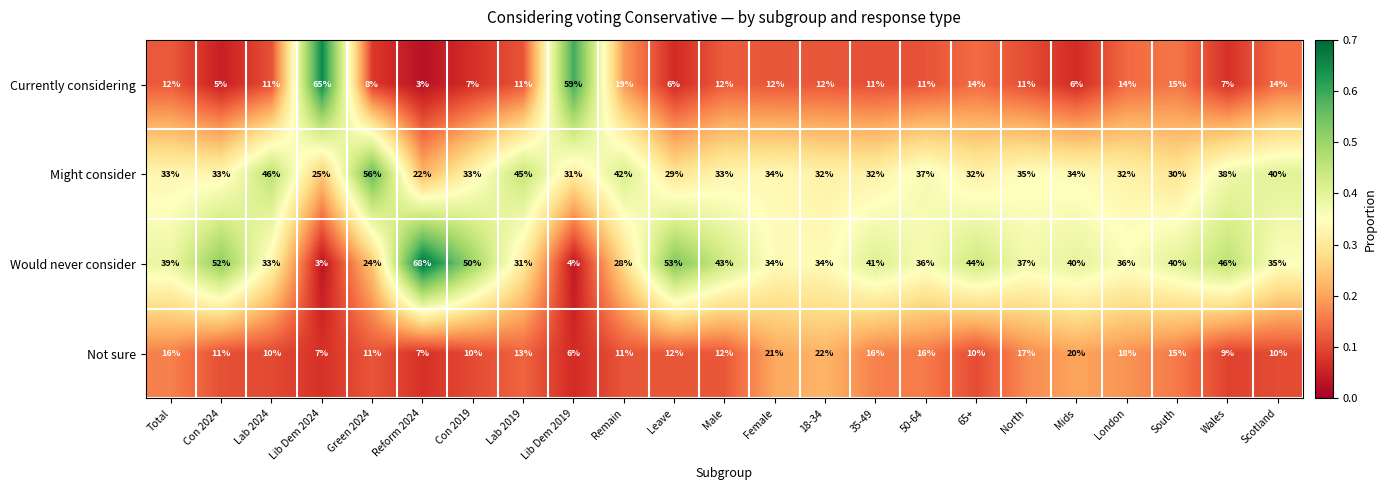

Which category has the highest value in the Would never consider series?

Reform 2024